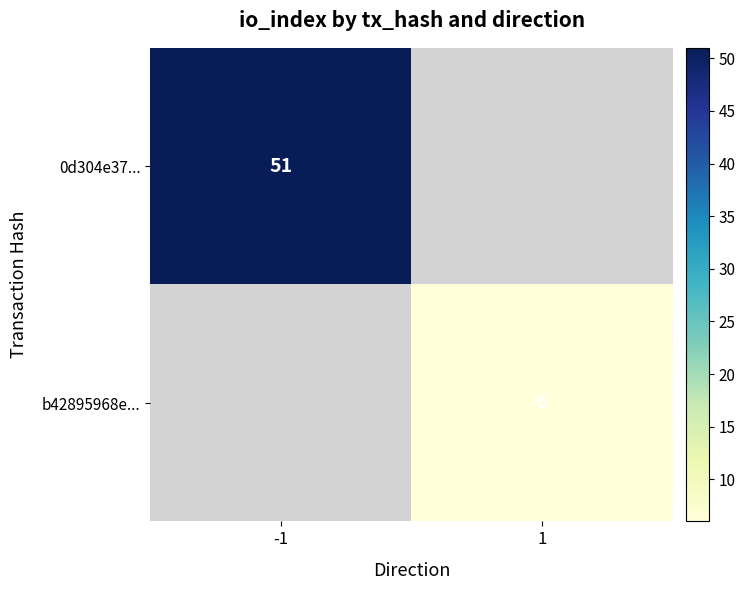

Is the value of 0d304e37... at -1 greater than the value of b42895968e... at 1?

Yes